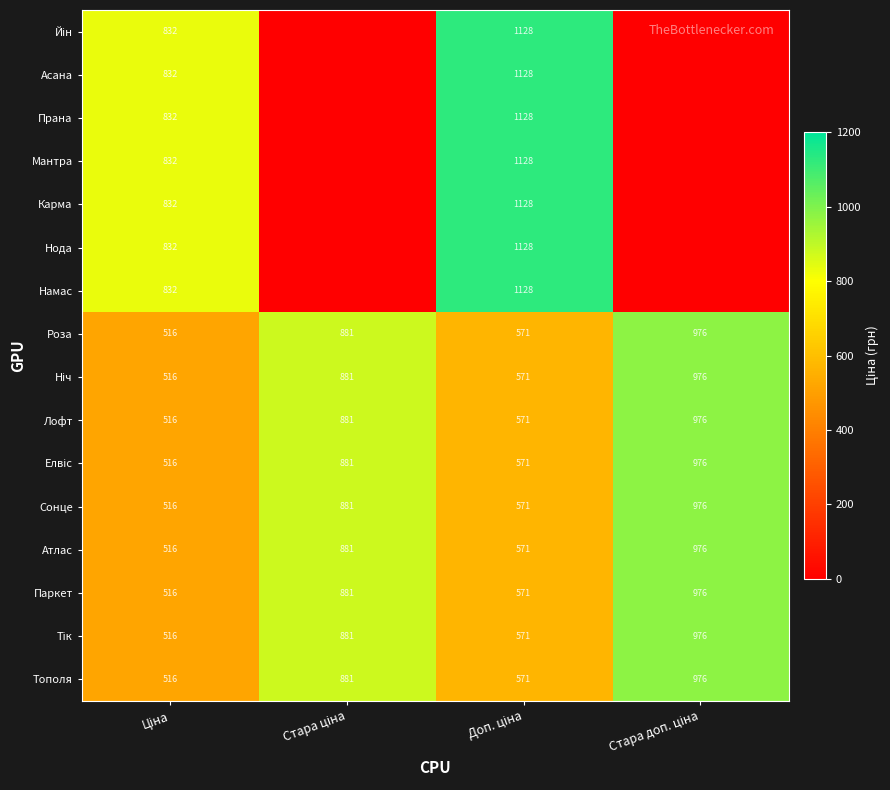

What is the sum of all Роза values?

2944